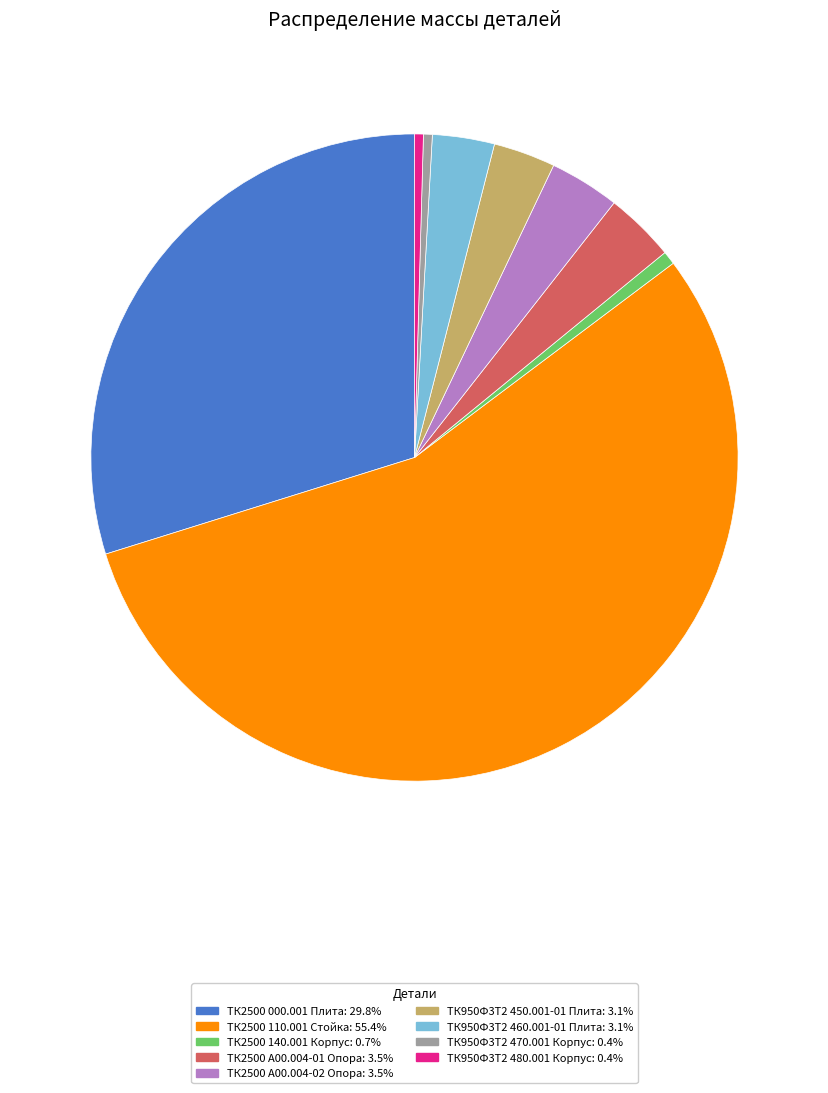

Do ТК950Ф3Т2 480.001 Корпус and ТК2500 А00.004-02 Опора together represent more than half of the pie?

No